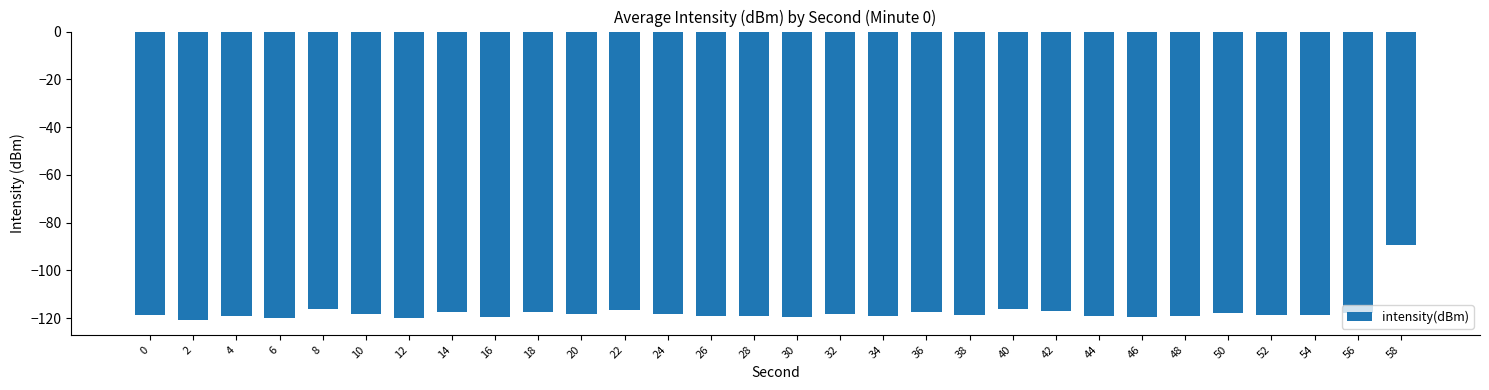

Between 42 and 26, which is larger?

42